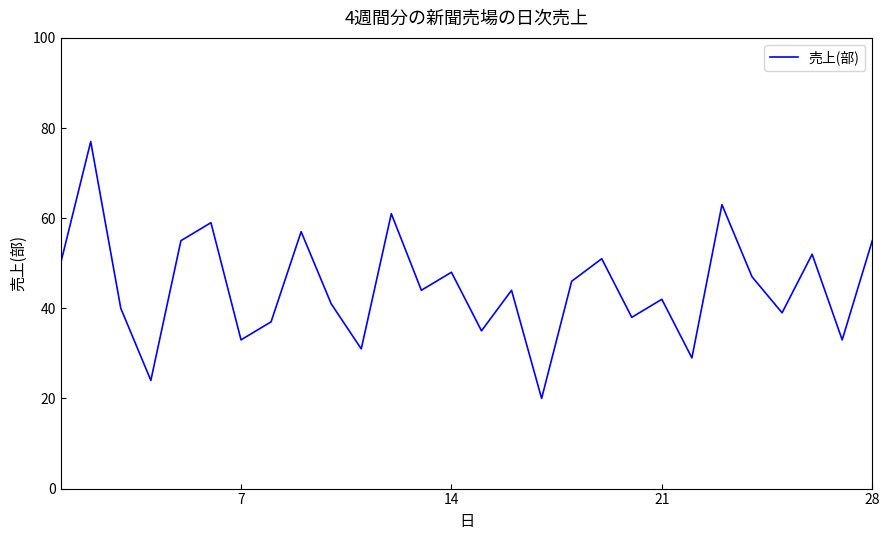

What is the greatest value displayed?

77